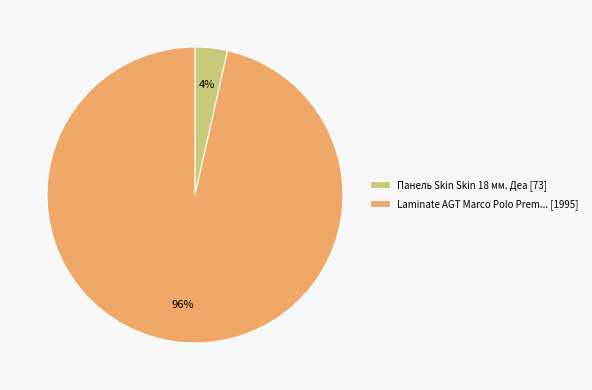

Is it true that Панель Skin Skin 18 мм. Деа [73] is 4% of the pie?

True